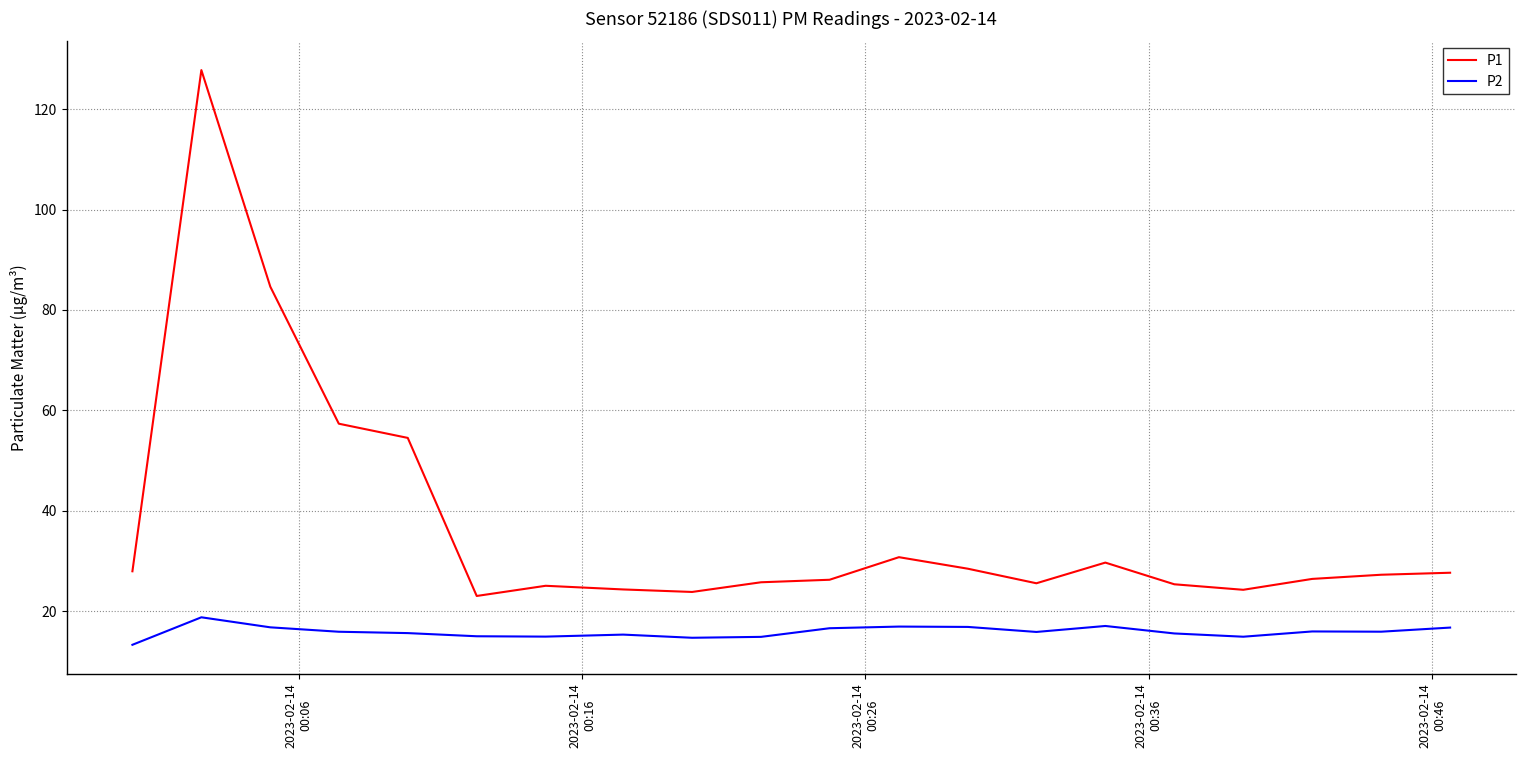

List the series in order of their peak value, lowest first.

P2, P1